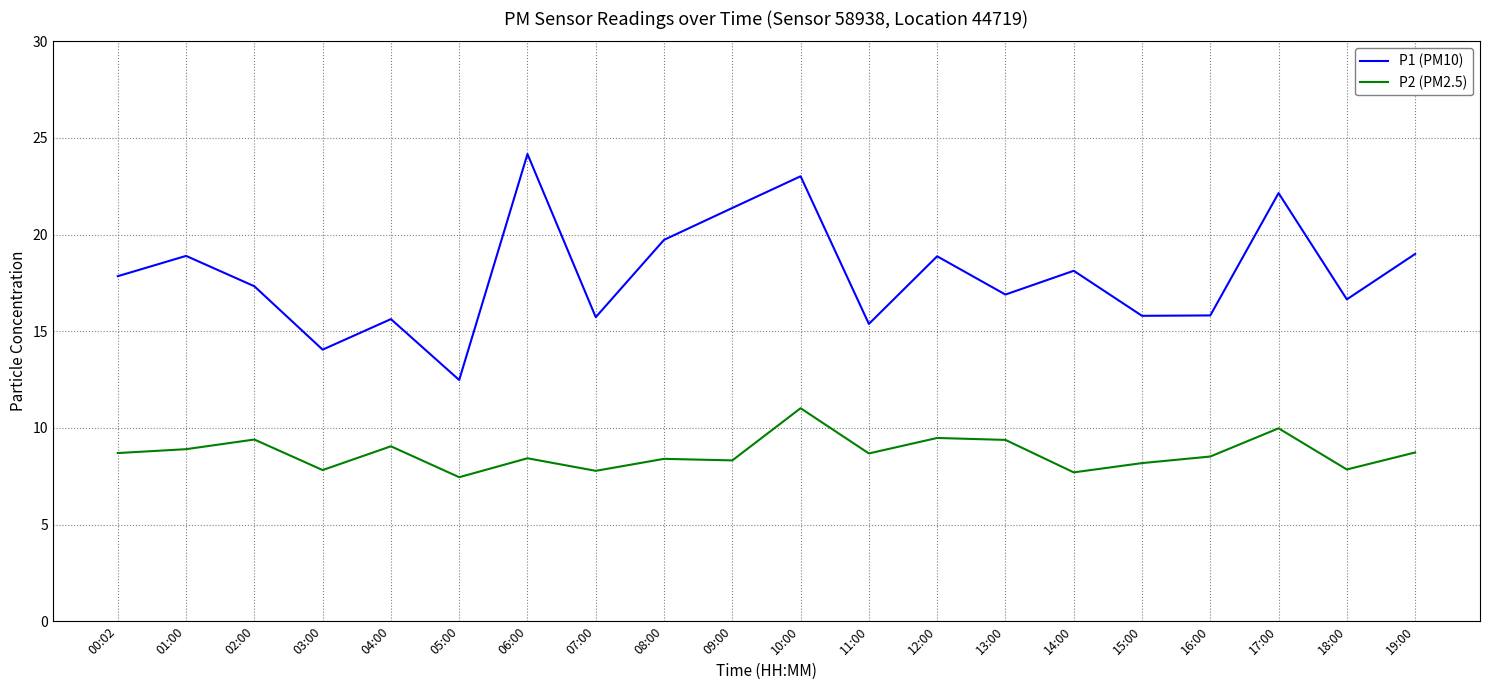

What is the difference between the maximum and second lowest values in the P2 (PM2.5) series?

3.3